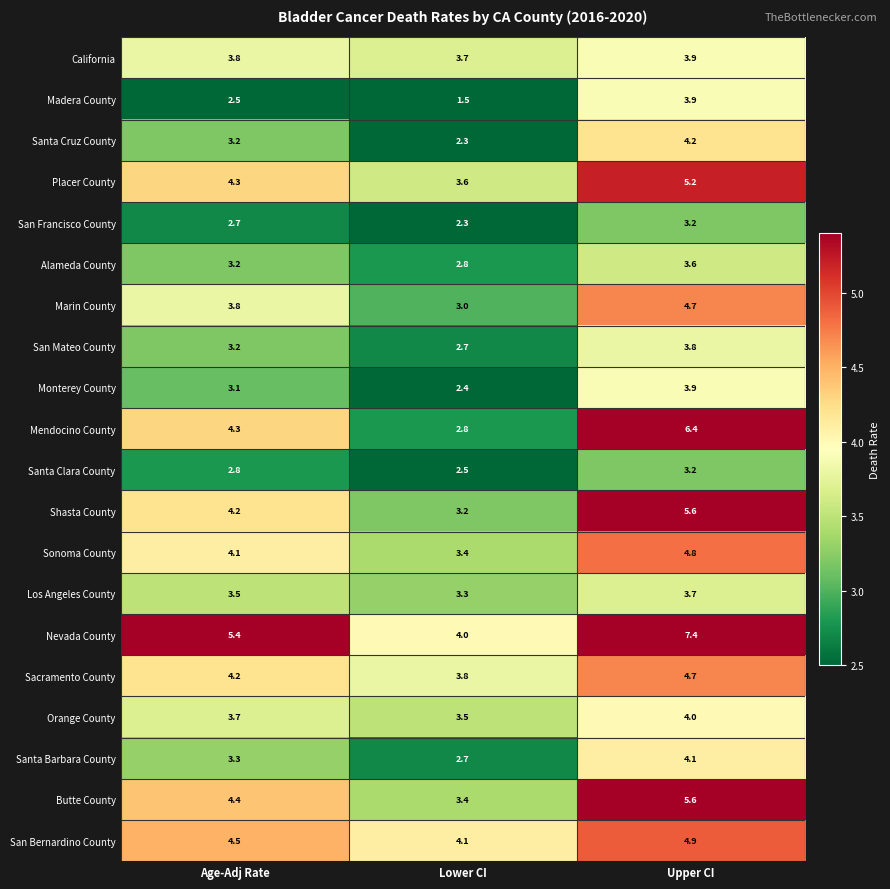

At which category is the sum across all series the highest?

Upper CI